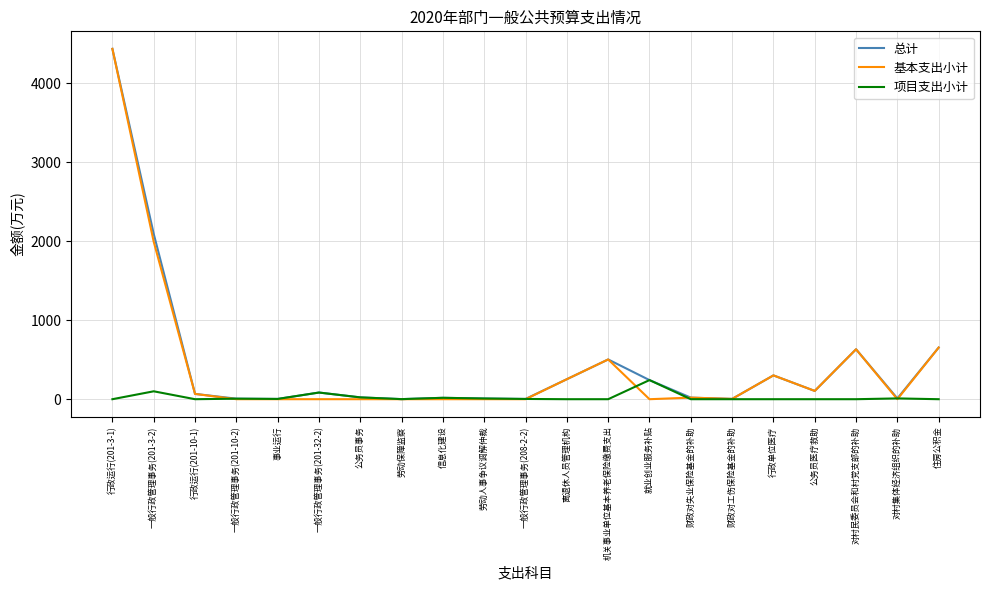

Between 一般行政管理事务(201-3-2) and 就业创业服务补贴, which series saw the biggest shift?

基本支出小计